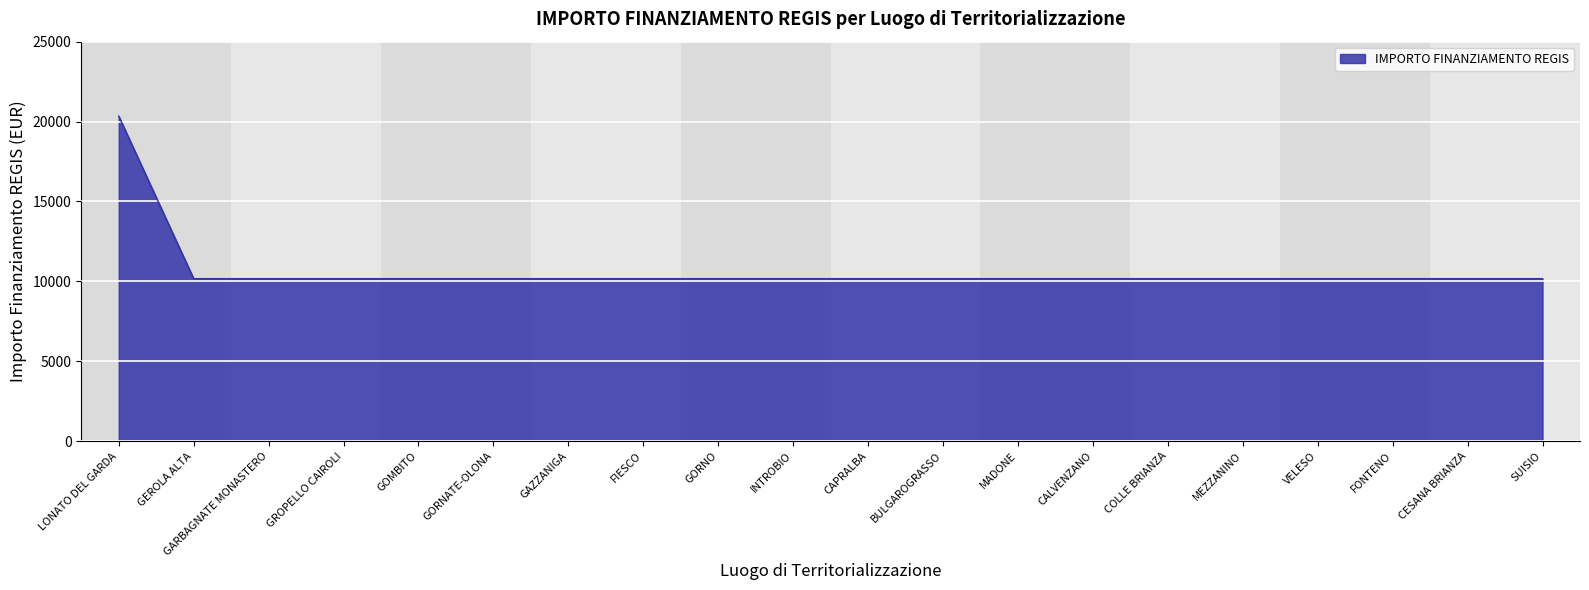

What is the maximum value shown in the chart?

20344